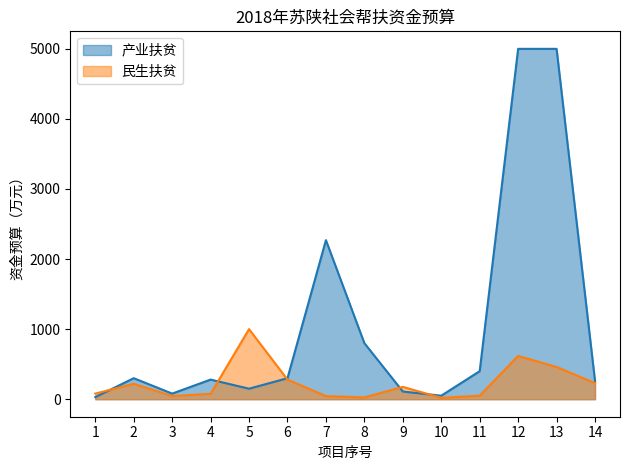

True or false: 民生扶贫 (line) has a value of 1000 at 5.

True